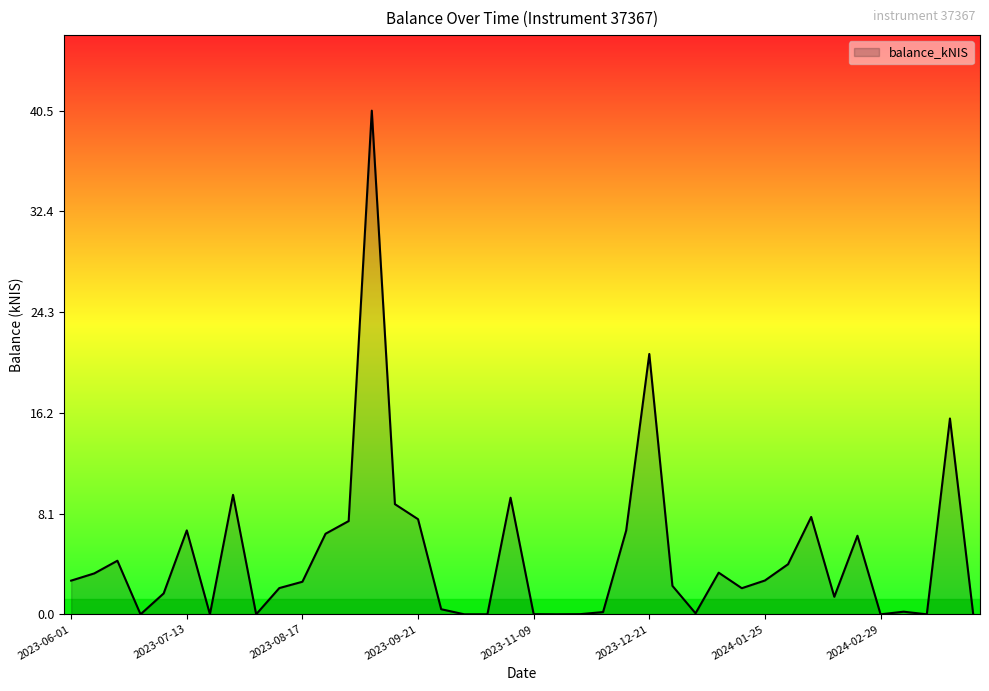

What is the greatest value displayed?

40.5